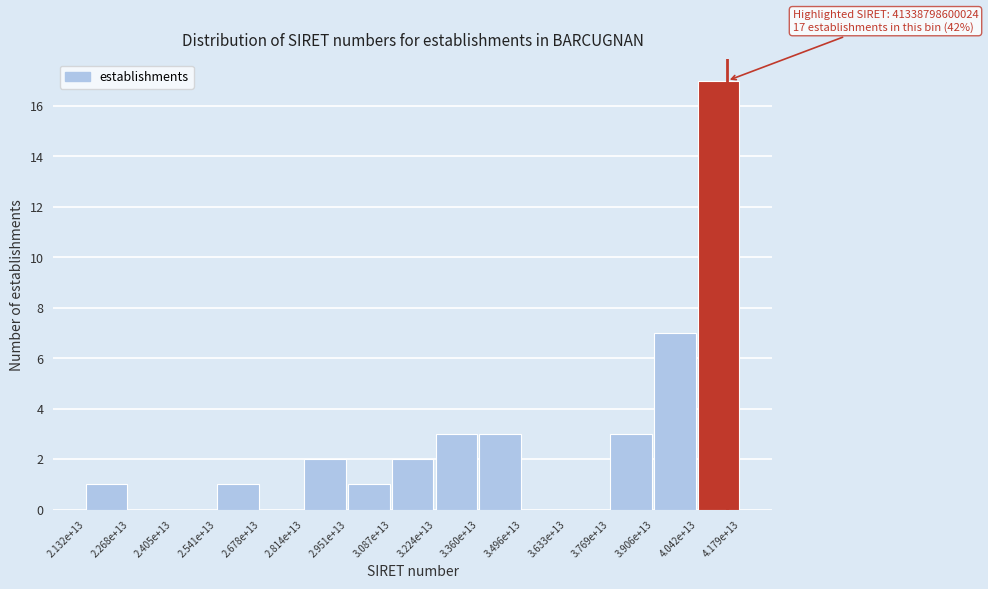

Reading left to right, what are all the values shown in this chart?

2.132e+13=1	2.268e+13=0	2.405e+13=0	2.541e+13=1	2.678e+13=0	2.814e+13=2	2.951e+13=1	3.087e+13=2	3.224e+13=3	3.360e+13=3	3.496e+13=0	3.633e+13=0	3.769e+13=3	3.906e+13=7	4.042e+13=17